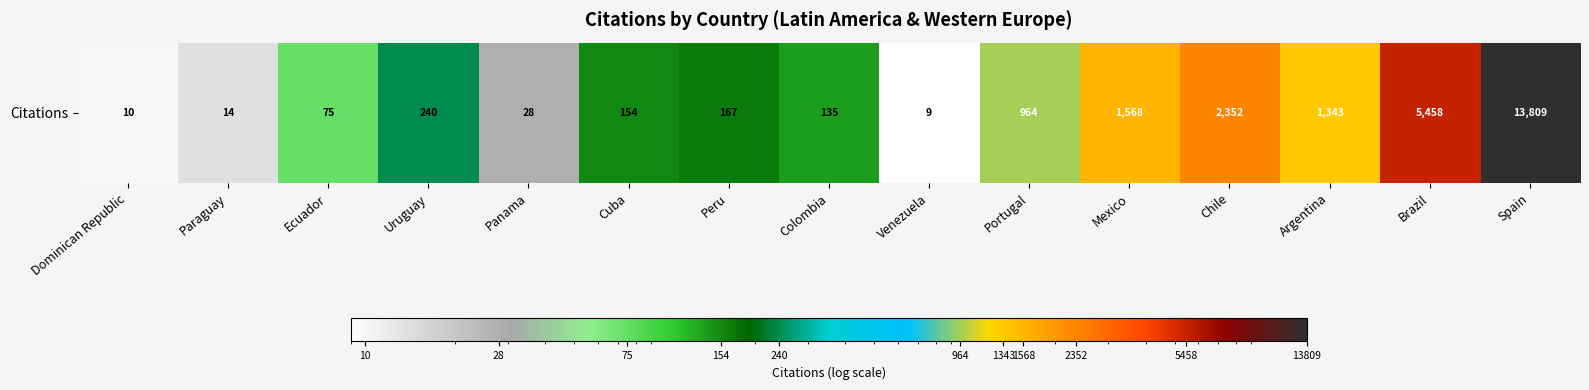

The chart shows a value of 2275 at Argentina. True or false?

False